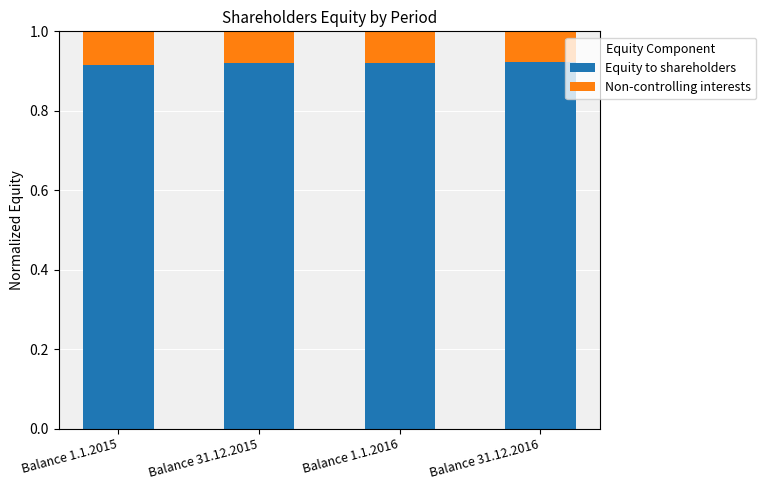

Is it true that Equity to shareholders equals 0.4 at Balance 1.1.2015?

False